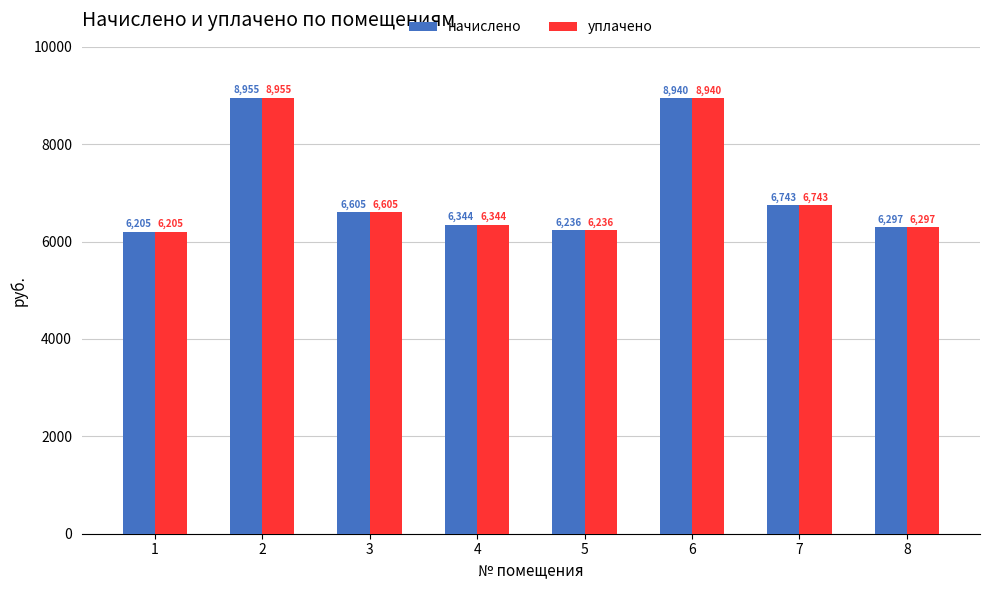

What is the average value of the уплачено series?

7040.6